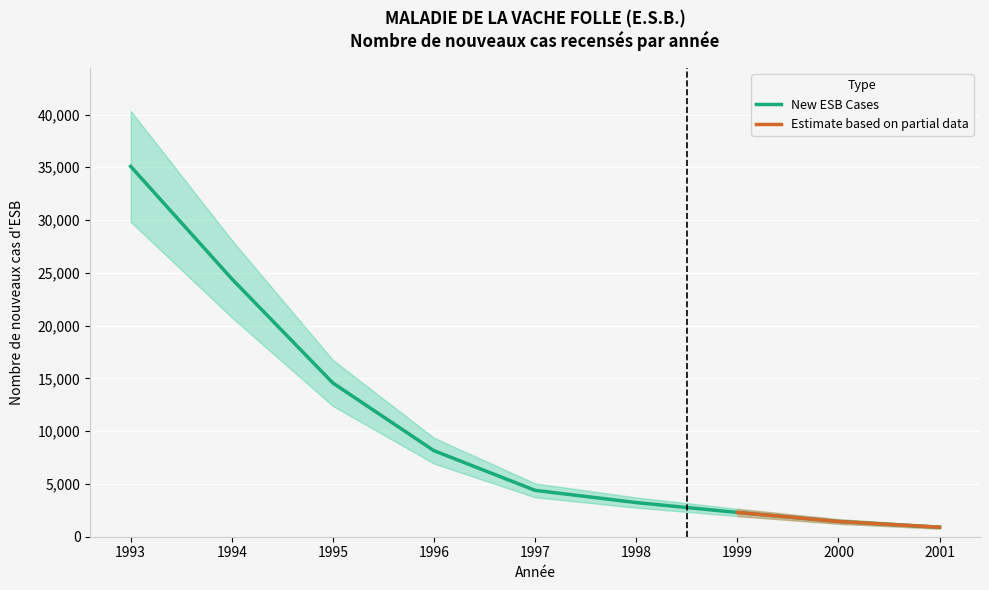

The value of New ESB Cases at 1998 is 4705. True or false?

False